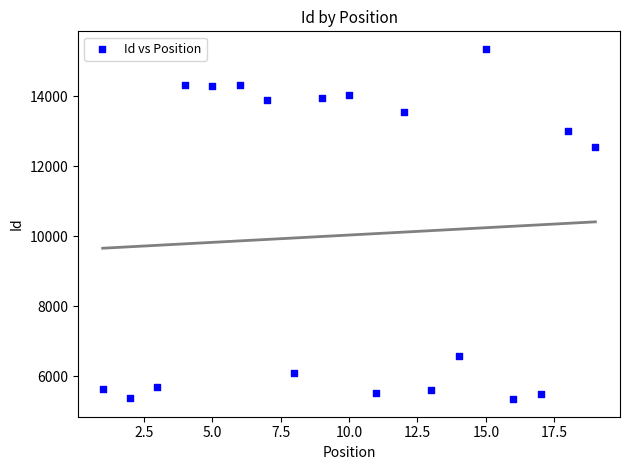

What Y value in the scatter plot is closest to 10352?

12568